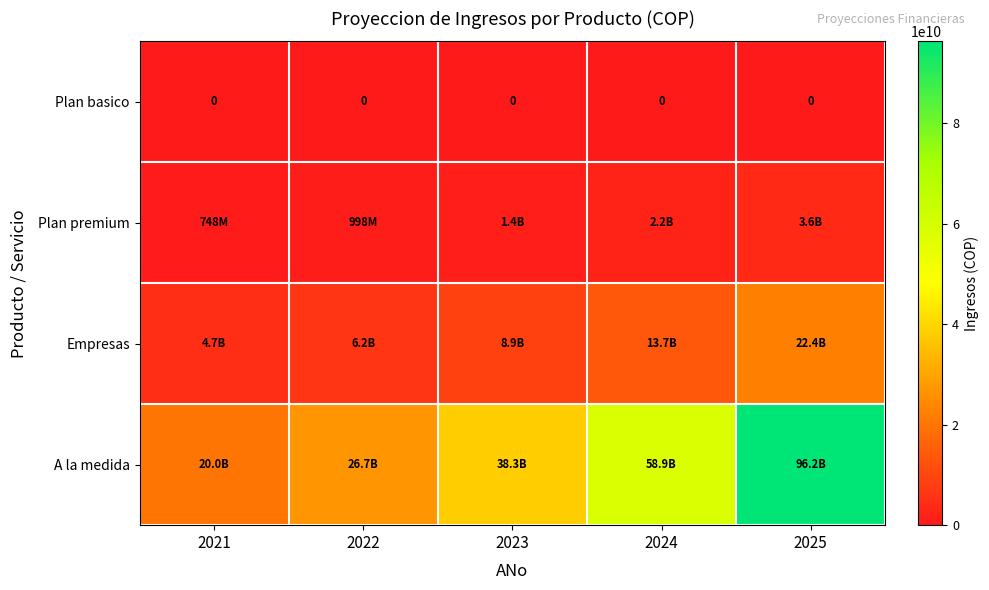

True or false: A la medida has a value of 58855480320.0 at 2024.

True